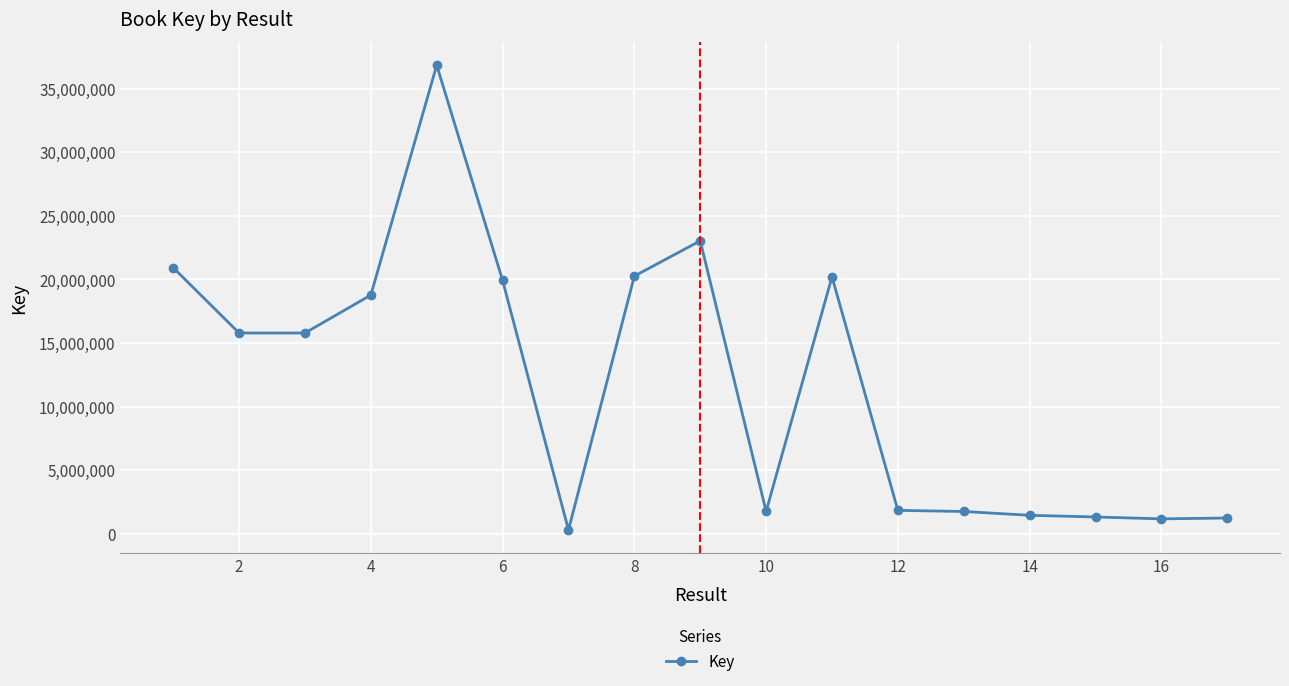

What is the difference between the second highest and minimum values?

22724583